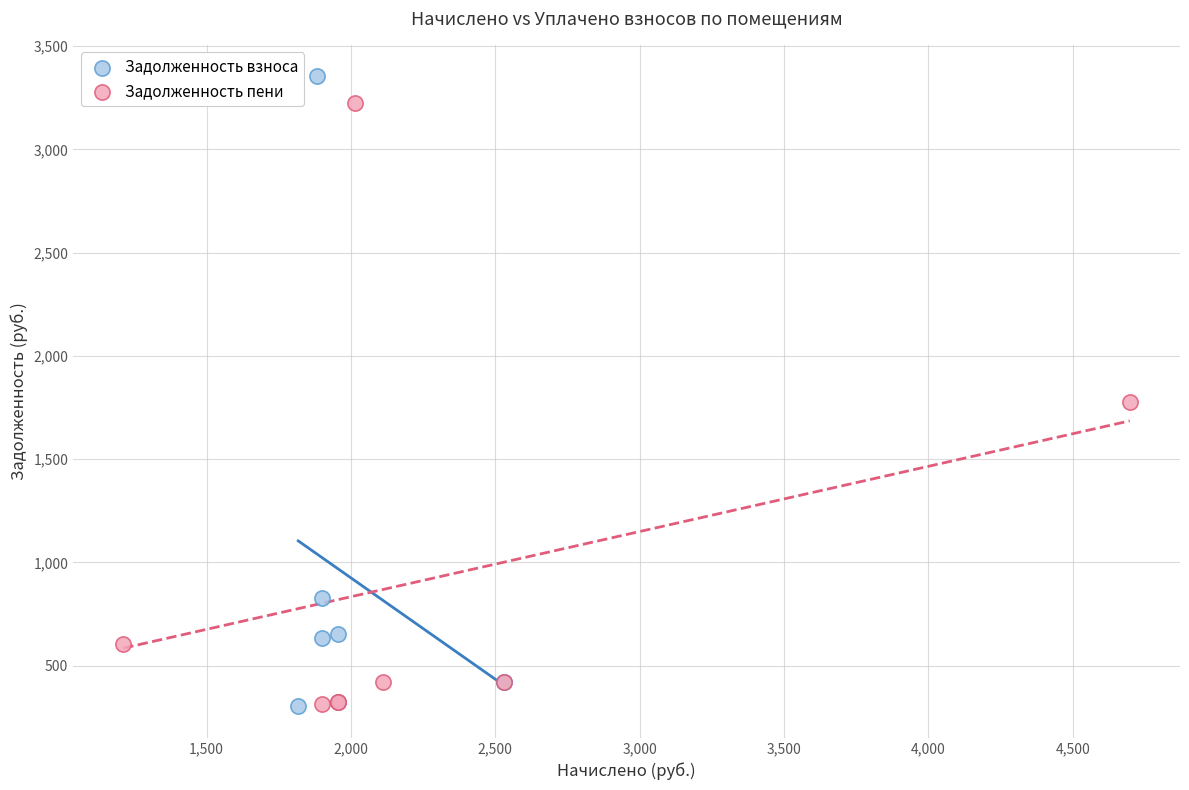

Which series has the widest spread of Y values?

Задолженность взноса